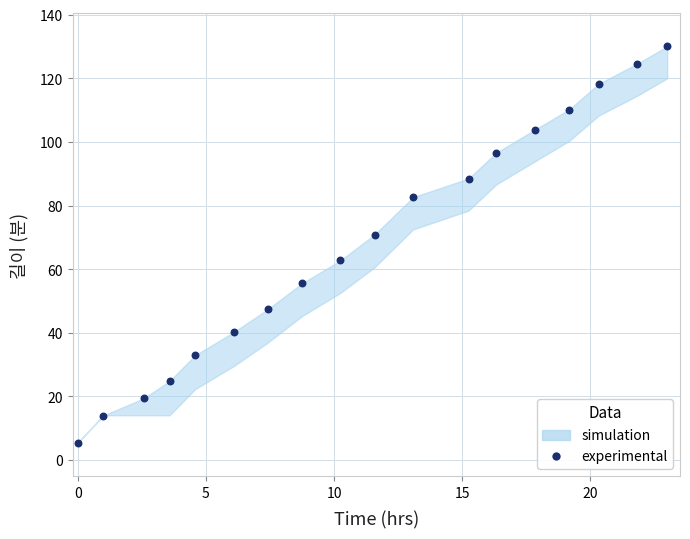

What is the range of Y values (max minus min)?

124.6